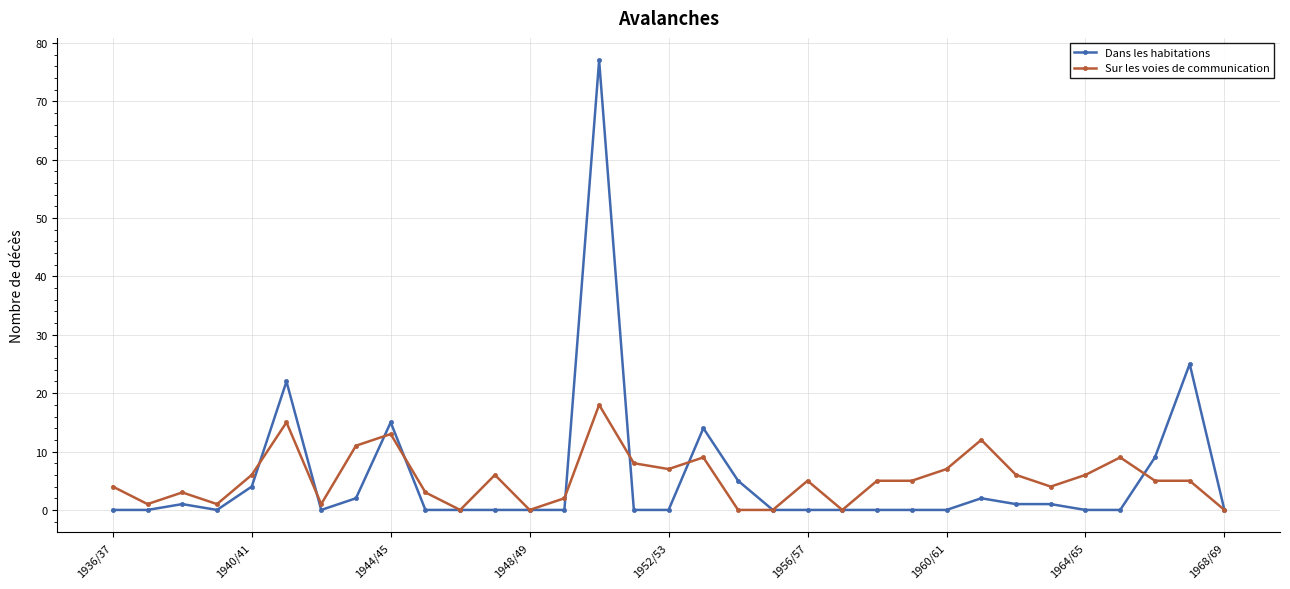

What is the maximum value shown in the chart?

77